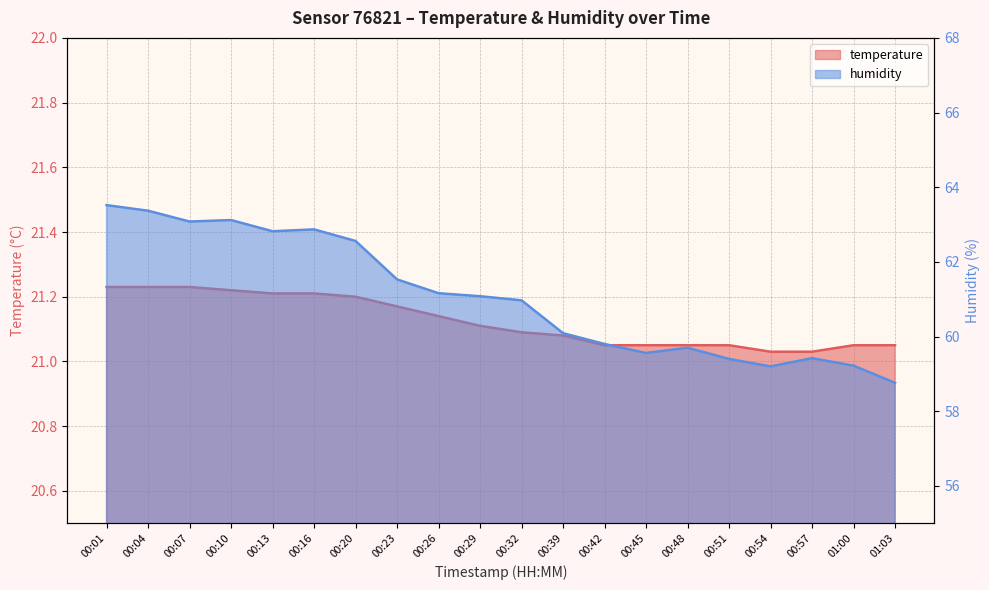

What are all the series names shown in the legend?

temperature, humidity